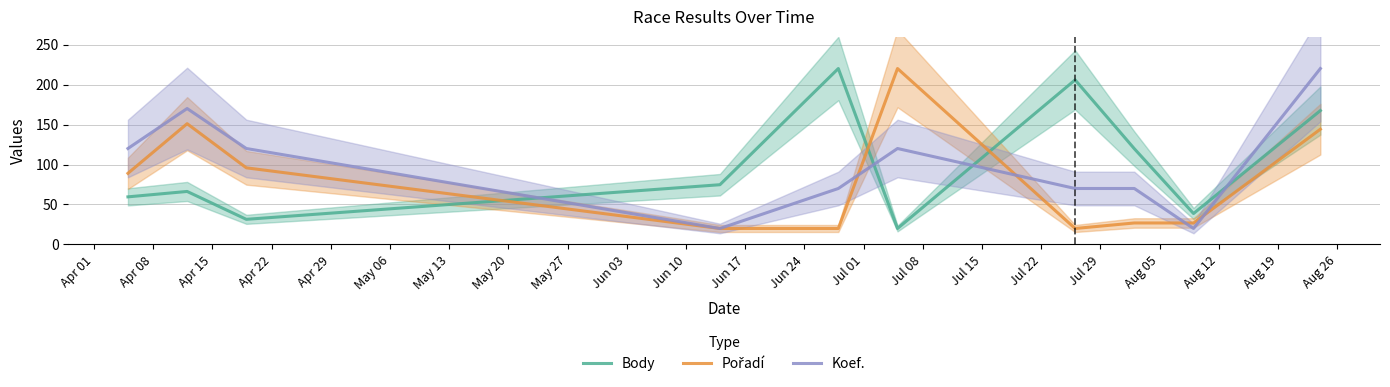

How many intersections are there between Koef. and Body?

4